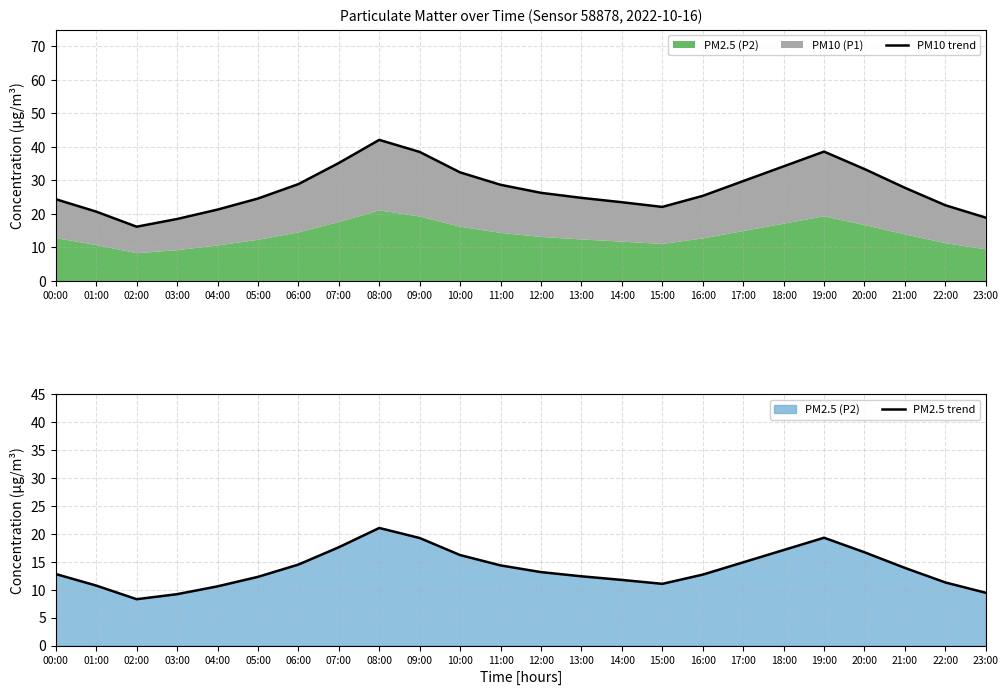

How many lines are shown in the chart?

2